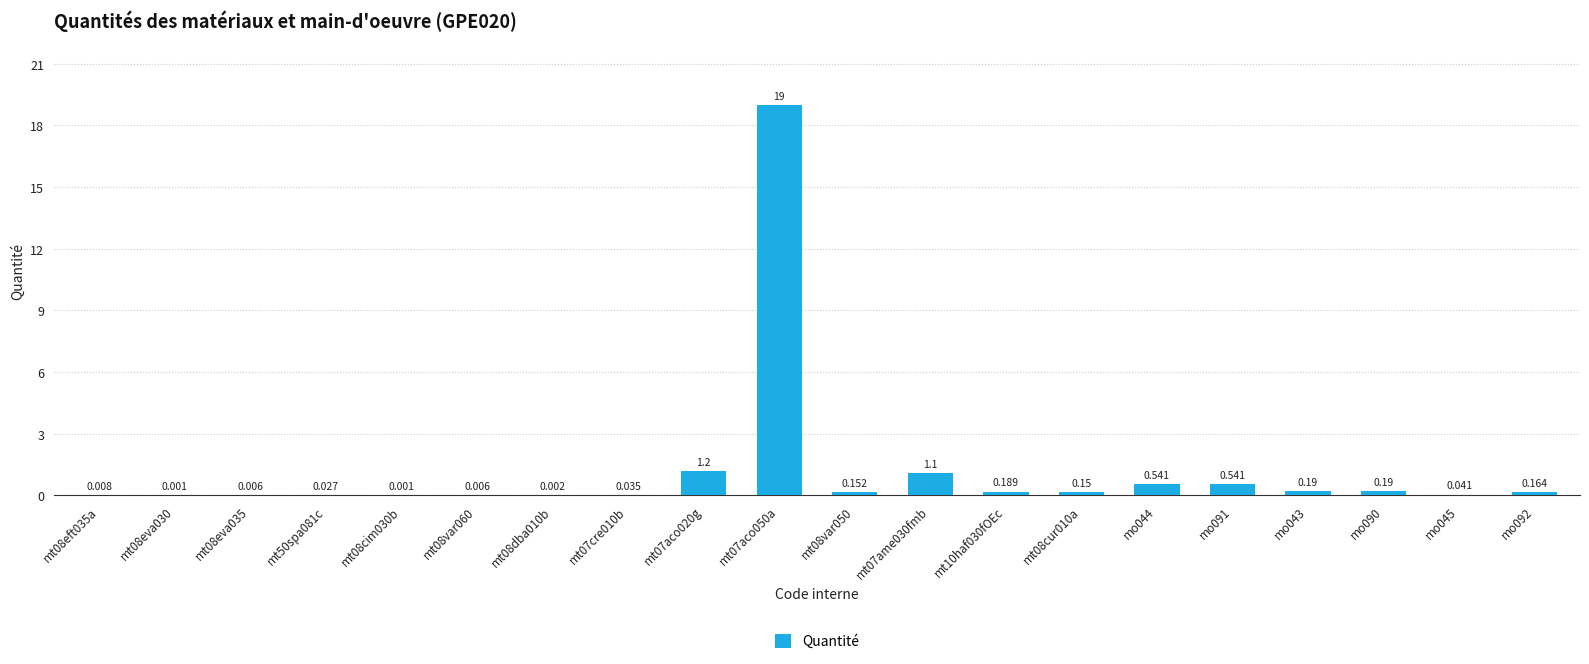

Reading left to right, transcribe all the data shown in this chart.

0.0	0.0	0.0	0.0	0.0	0.0	0.0	0.0	1.2	19.0	0.2	1.1	0.2	0.1	0.5	0.5	0.2	0.2	0.0	0.2